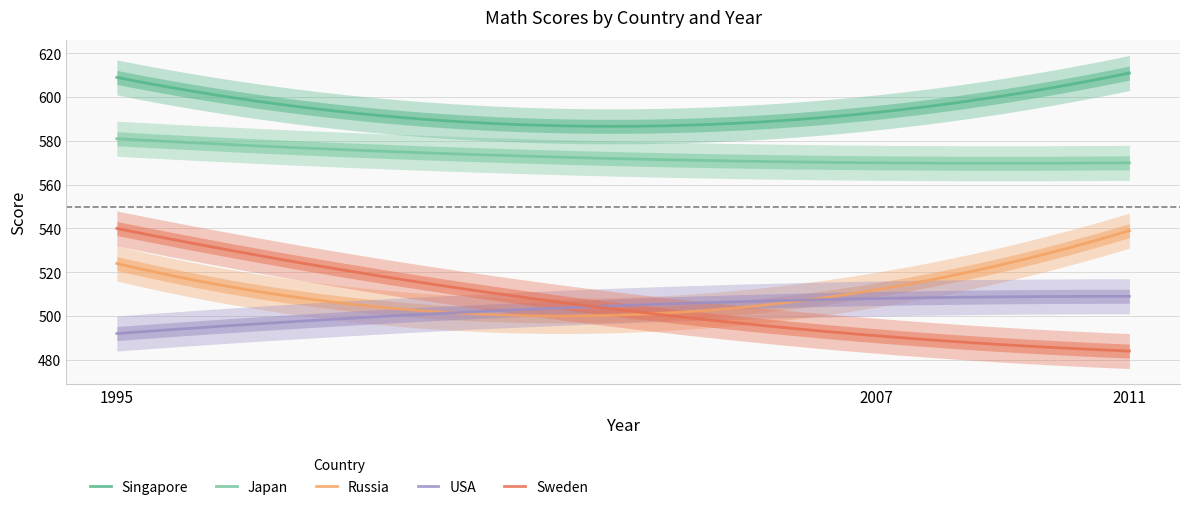

At which label does USA reach its minimum?

1995